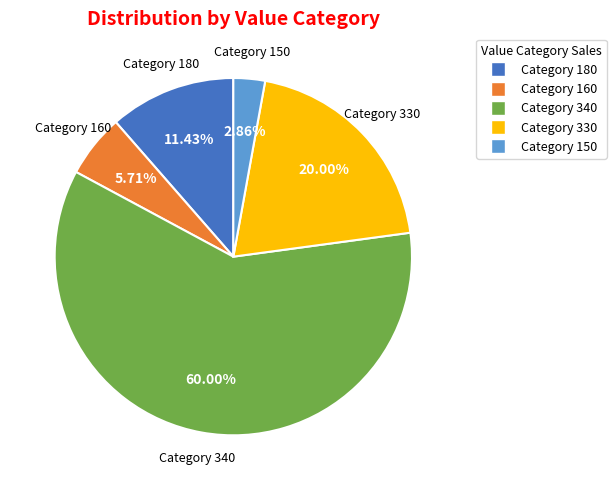

Is Category 340 the majority of the pie?

Yes